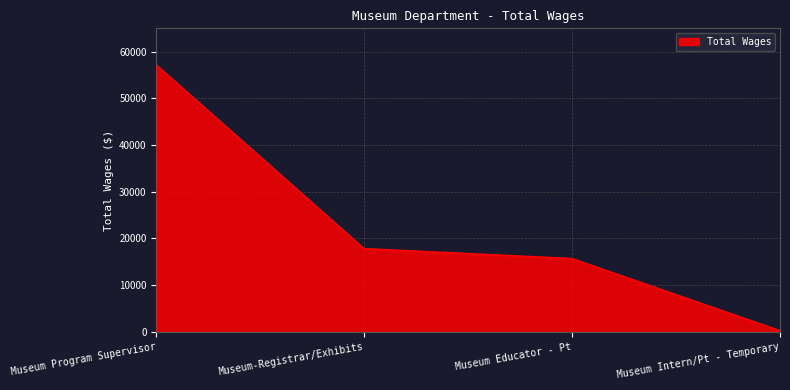

Reading right to left, list all the values displayed in this chart.

281	15709	17842	57190